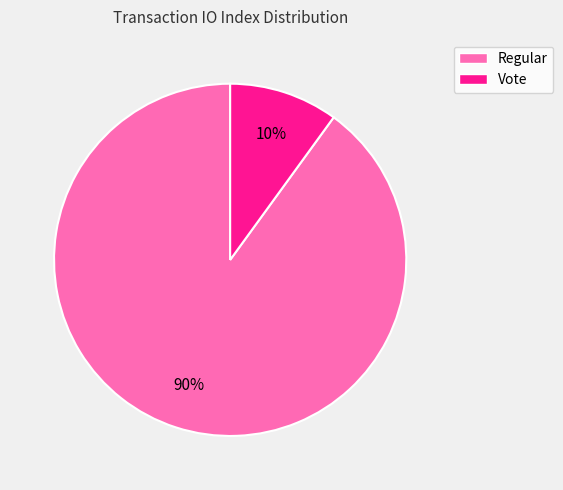

To the nearest percent, what is the difference between the Regular and Vote slice percentages?

80%